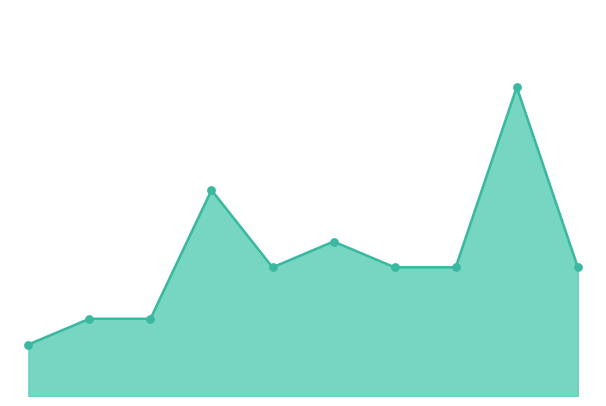

Does the chart have visible grid lines?

No